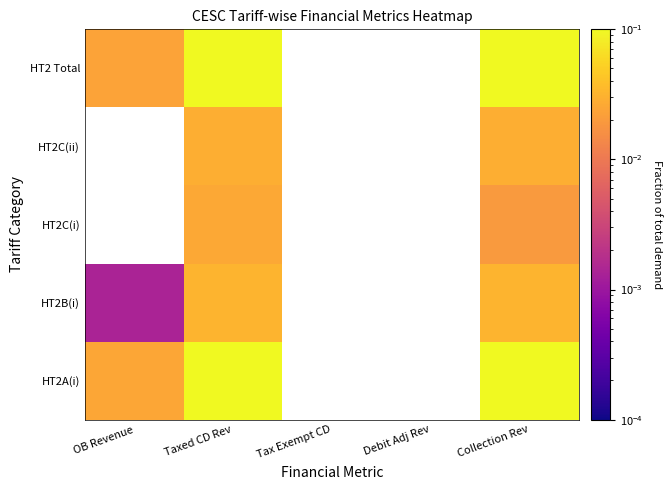

Rank the series by their maximum value, from lowest to highest.

HT2B(i), HT2C(i), HT2C(ii), HT2 Total, HT2A(i)